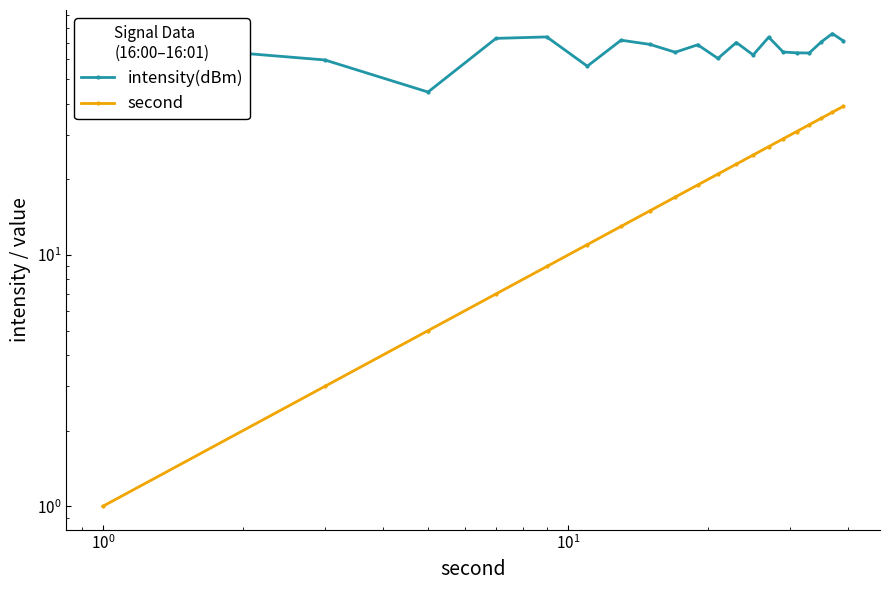

What is the value of the intensity(dBm) point at the 15th from the left?

64.3